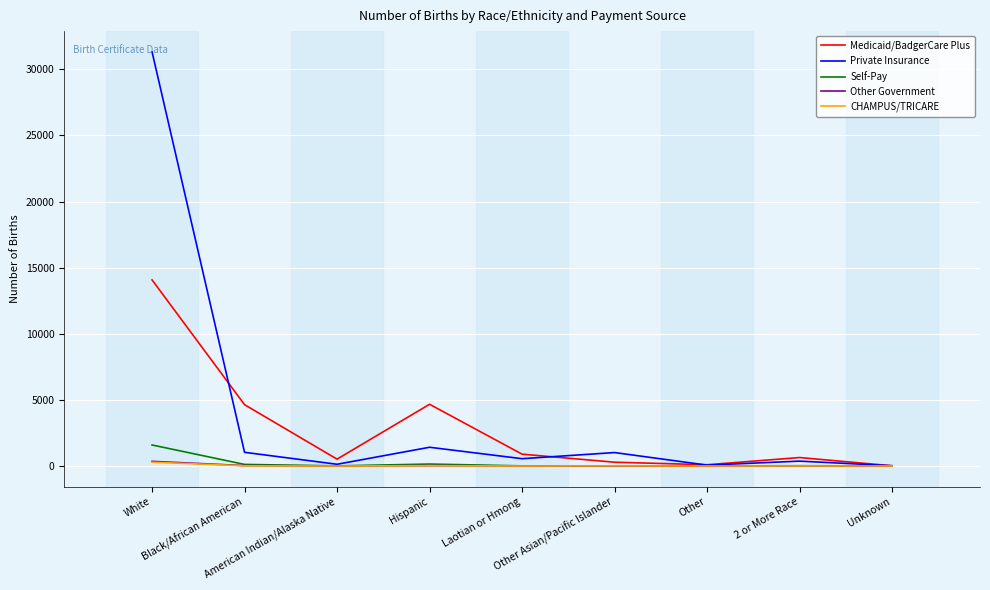

Does the chart display data point markers on the line(s)?

No